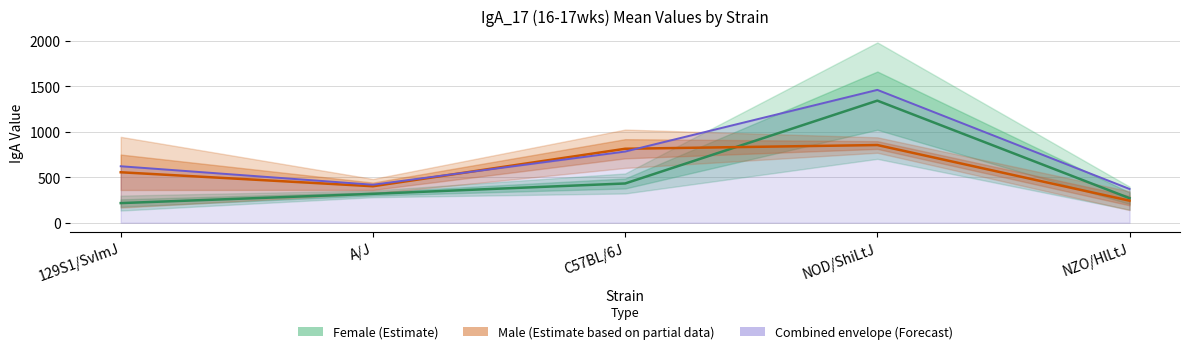

What is the total value across all series at C57BL/6J?

2029.7